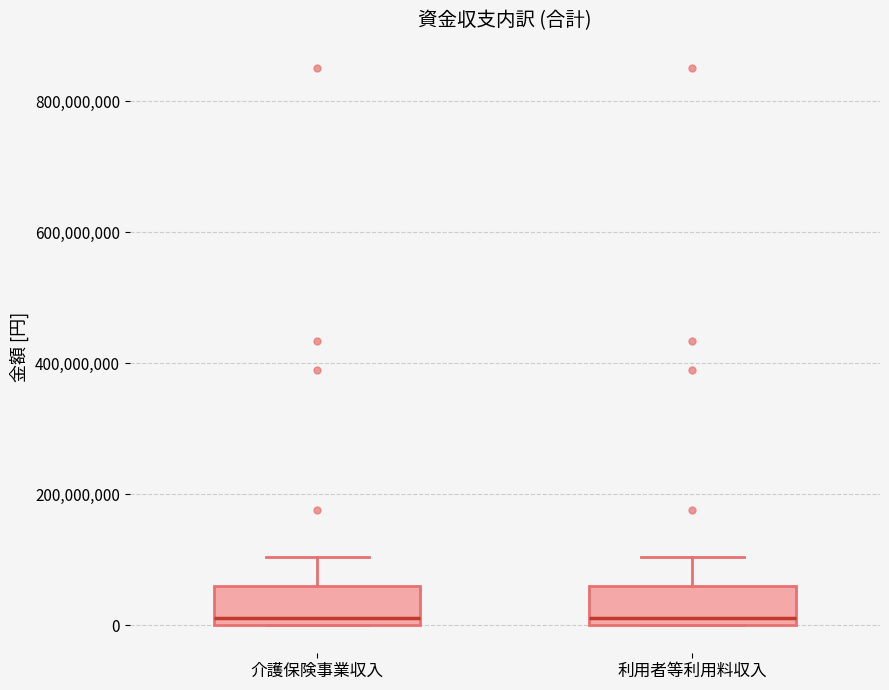

Where does the median line of the box for 利用者等利用料収入 sit on the y-axis? The values are not printed on the chart, so give them approximately, as read against the axis.

20000000